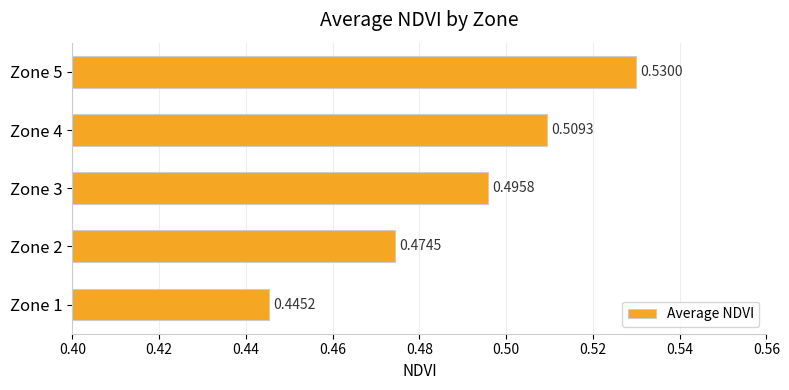

What is the change in value from Zone 1 to Zone 5?

+0.1